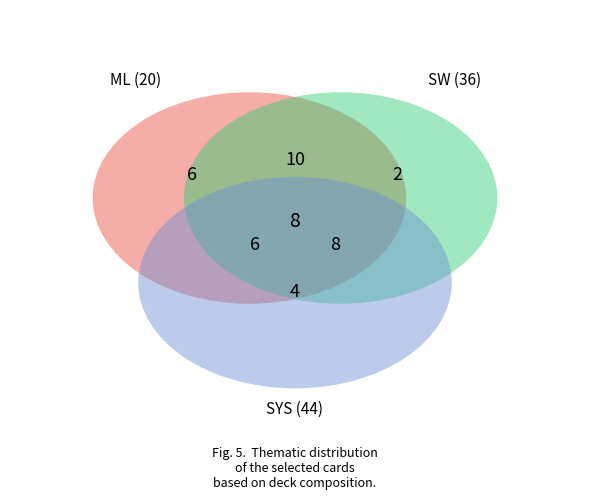

The Strip Mine slice represents 1% of the pie. True or false?

False